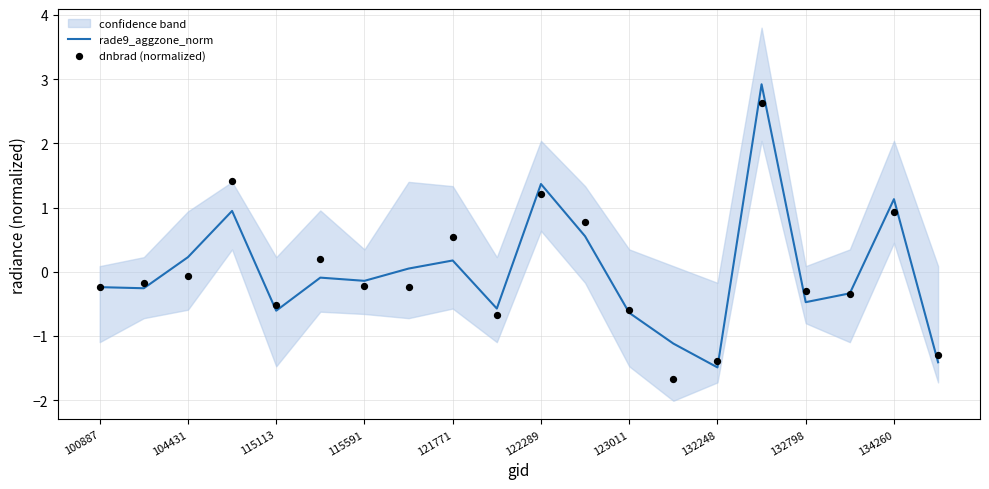

At how many categories does at least one series exceed 0?

9